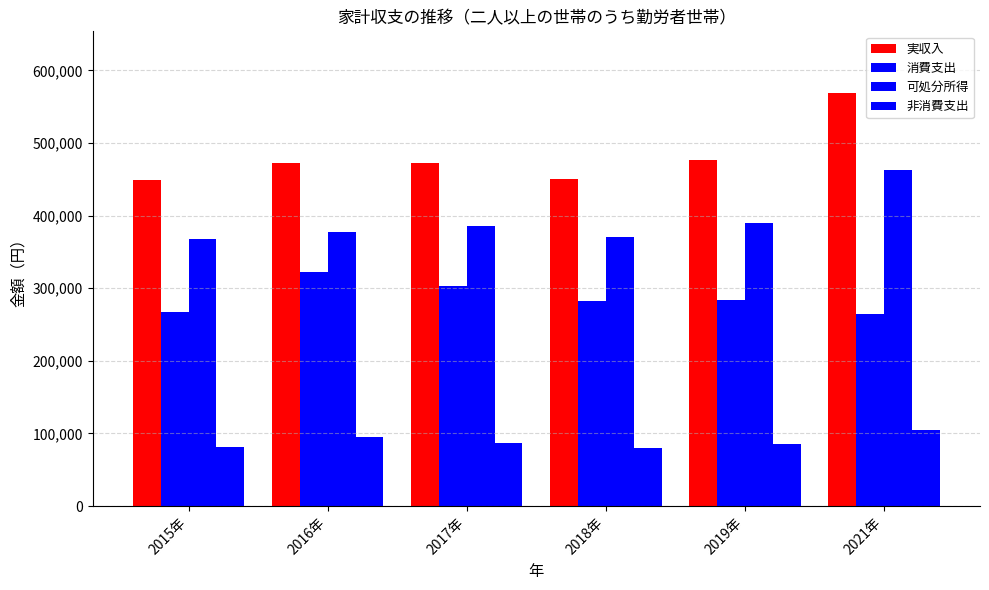

What position from the right is 2016年?

5